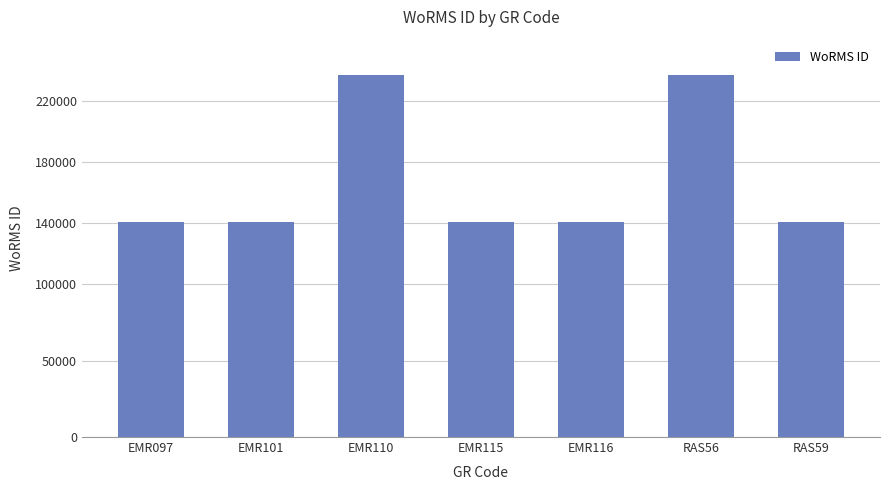

What is the average value?

168136